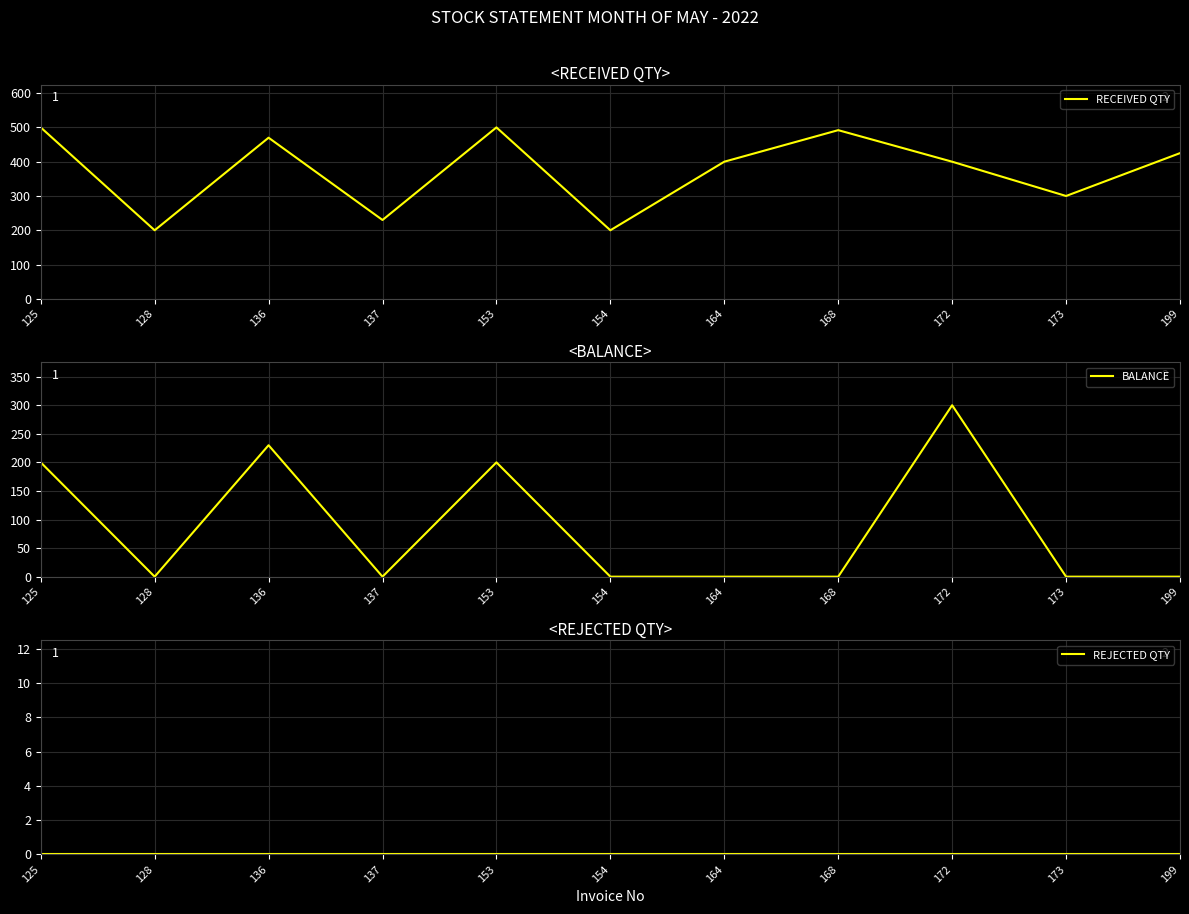

How many distinct data groups are displayed?

3